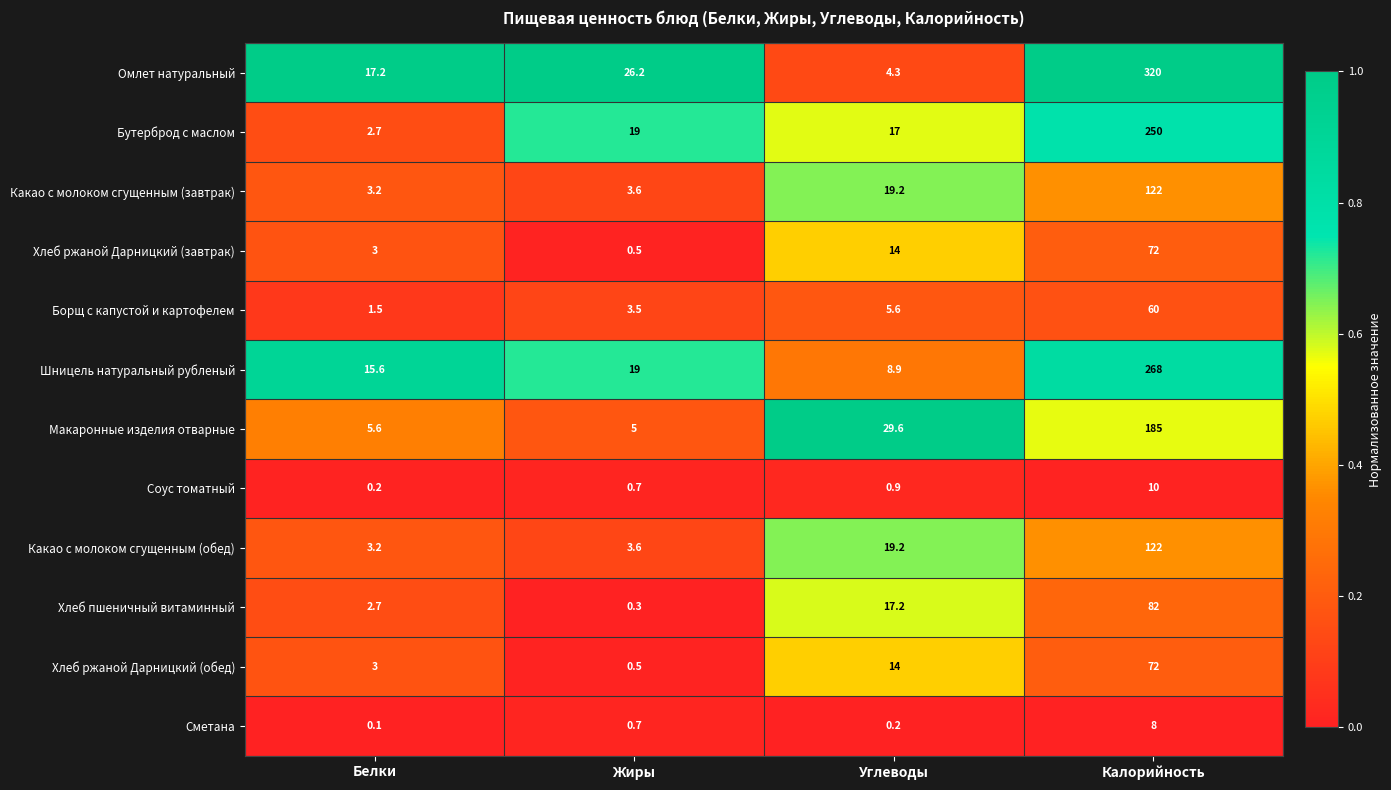

Is it true that Омлет натуральный equals 7.0 at Углеводы?

False